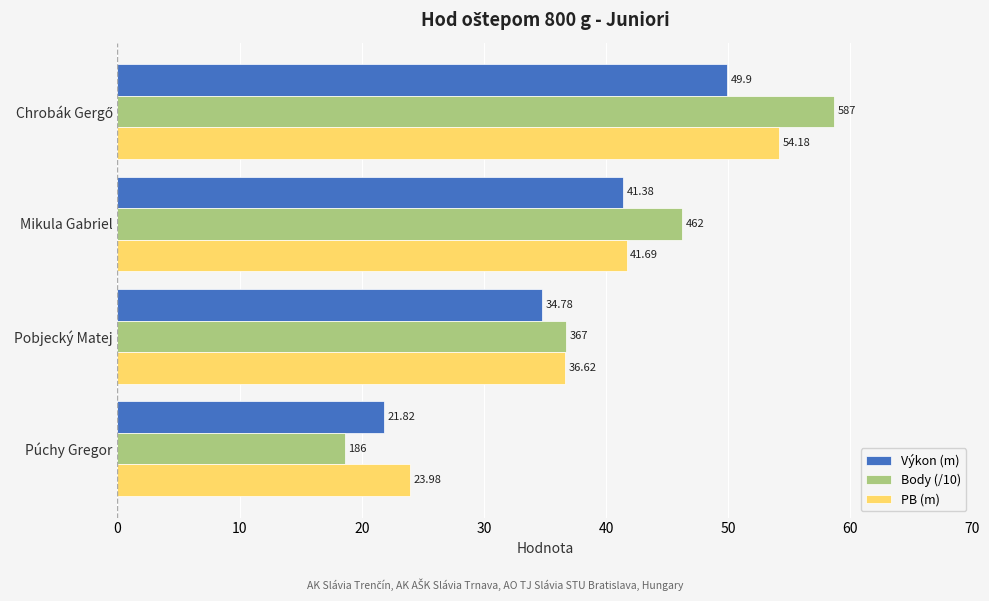

Rank the series by their average value, from lowest to highest.

Výkon (m), PB (m), Body (/10)